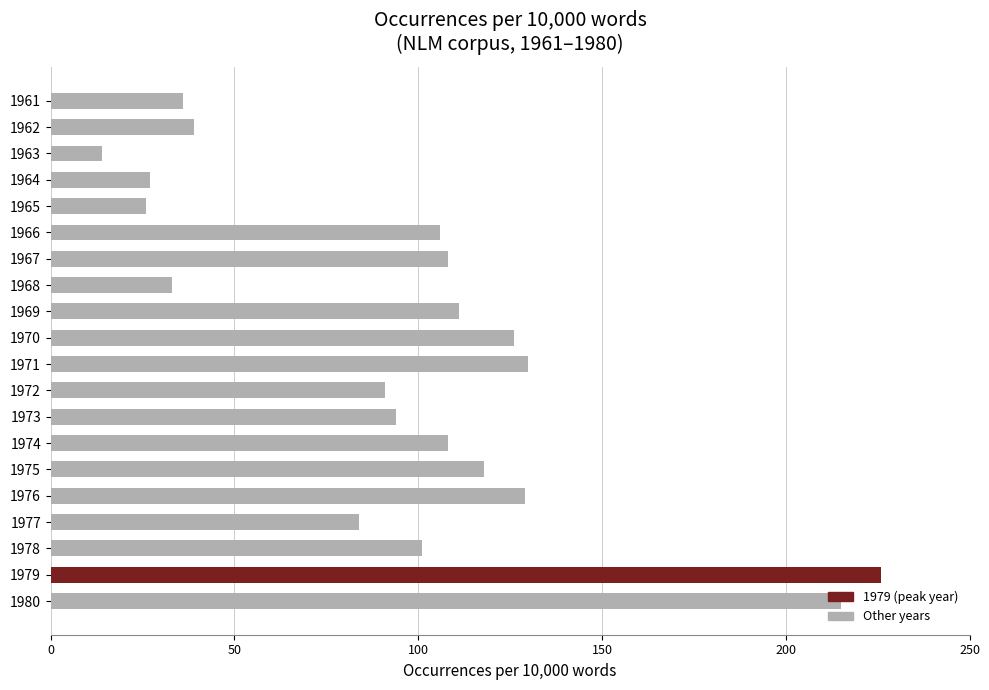

How many categories are shown in the chart?

20